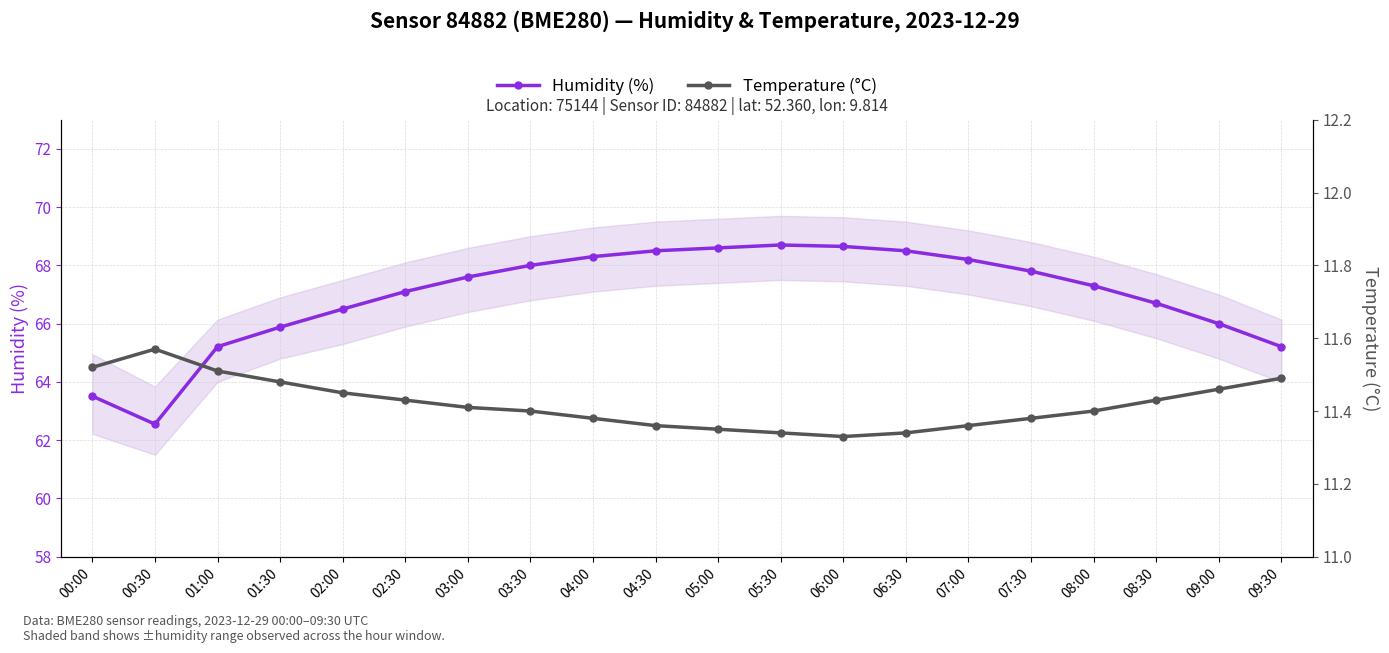

At which category is the sum across all series the highest?

05:30